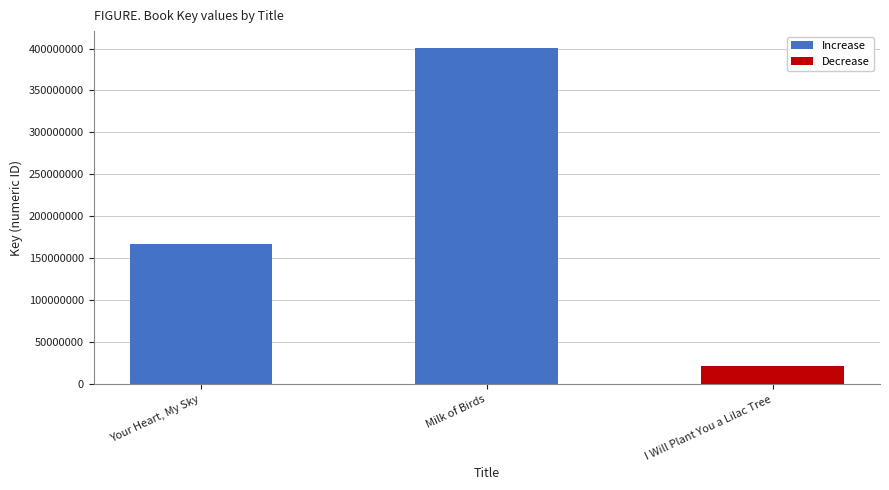

Count the values in the range 167219916 to 400682847.

2